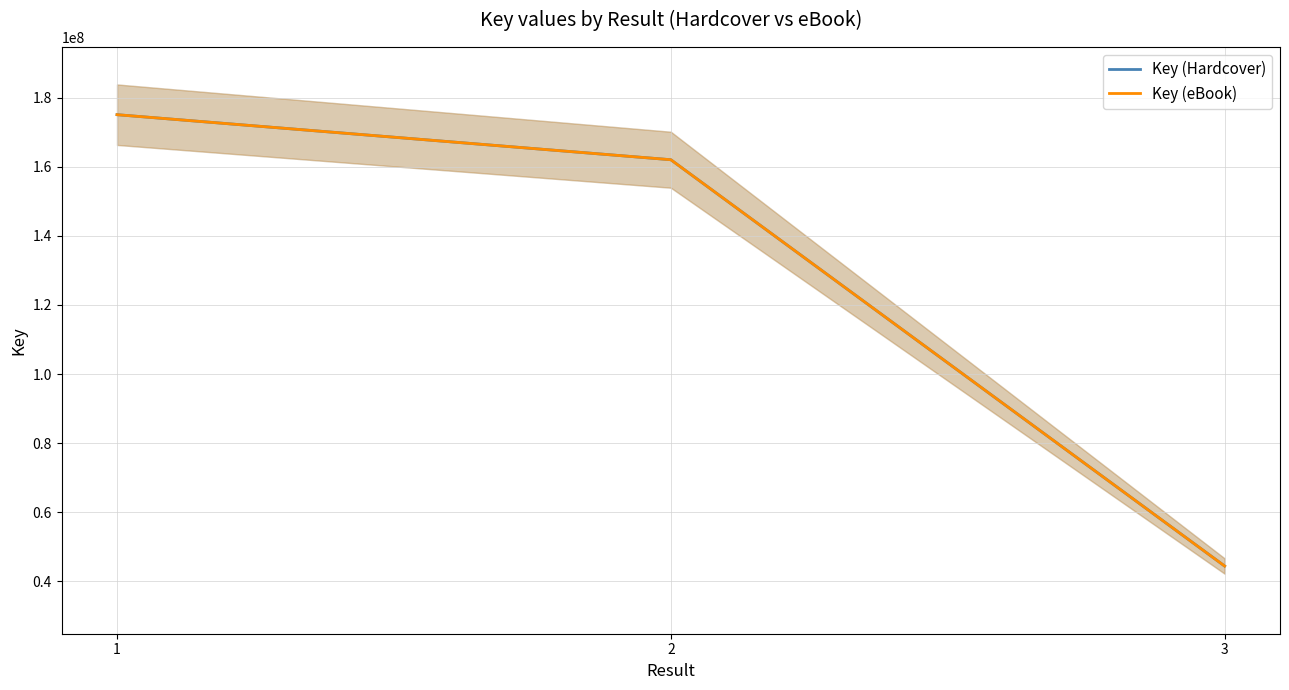

The Key (eBook) series shows 18071502 at 3. True or false?

False